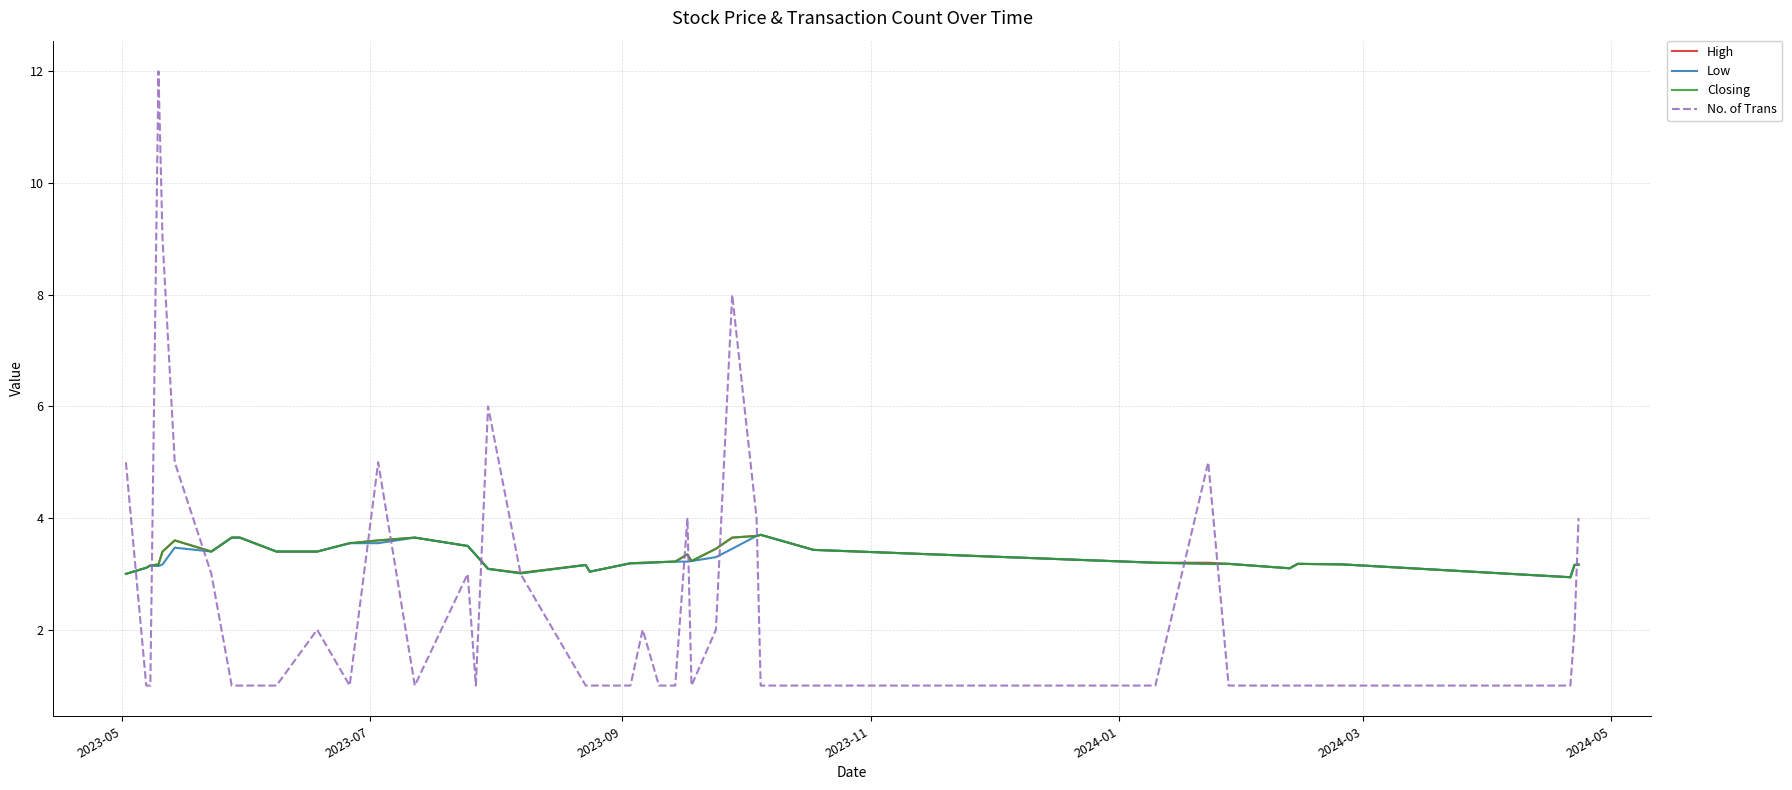

What is the smallest value displayed?

1.0